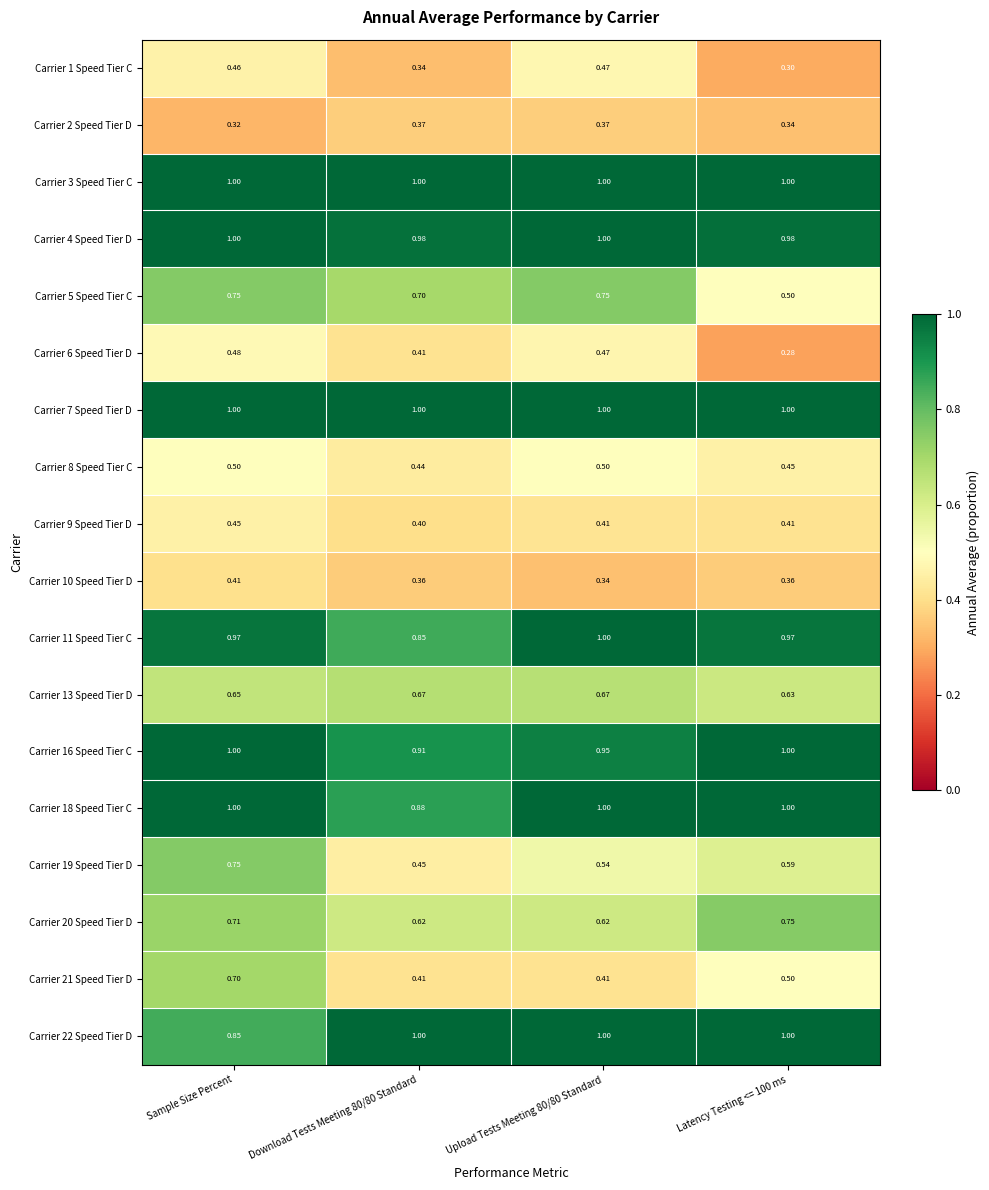

At which label is Carrier 2 Speed Tier D closest to 0?

Sample Size Percent